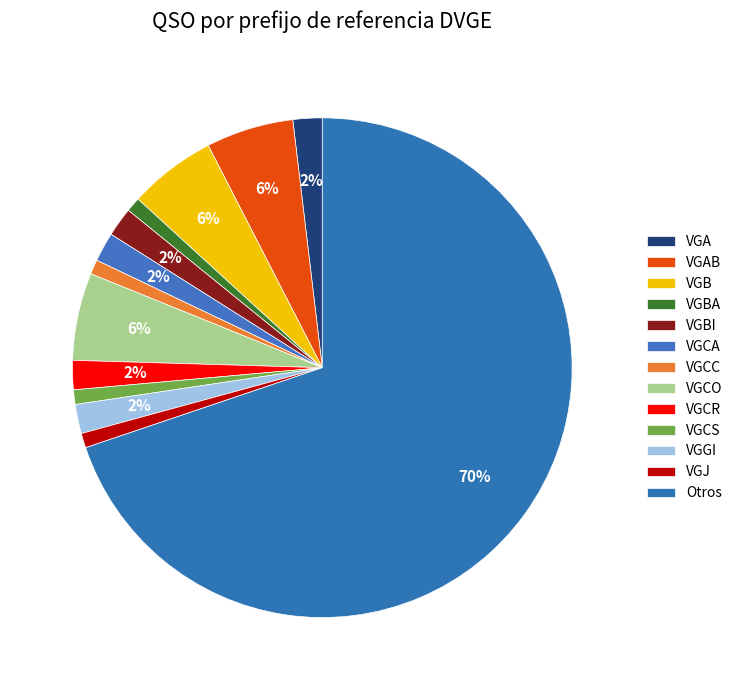

Which slice represents more than half of the pie?

Otros